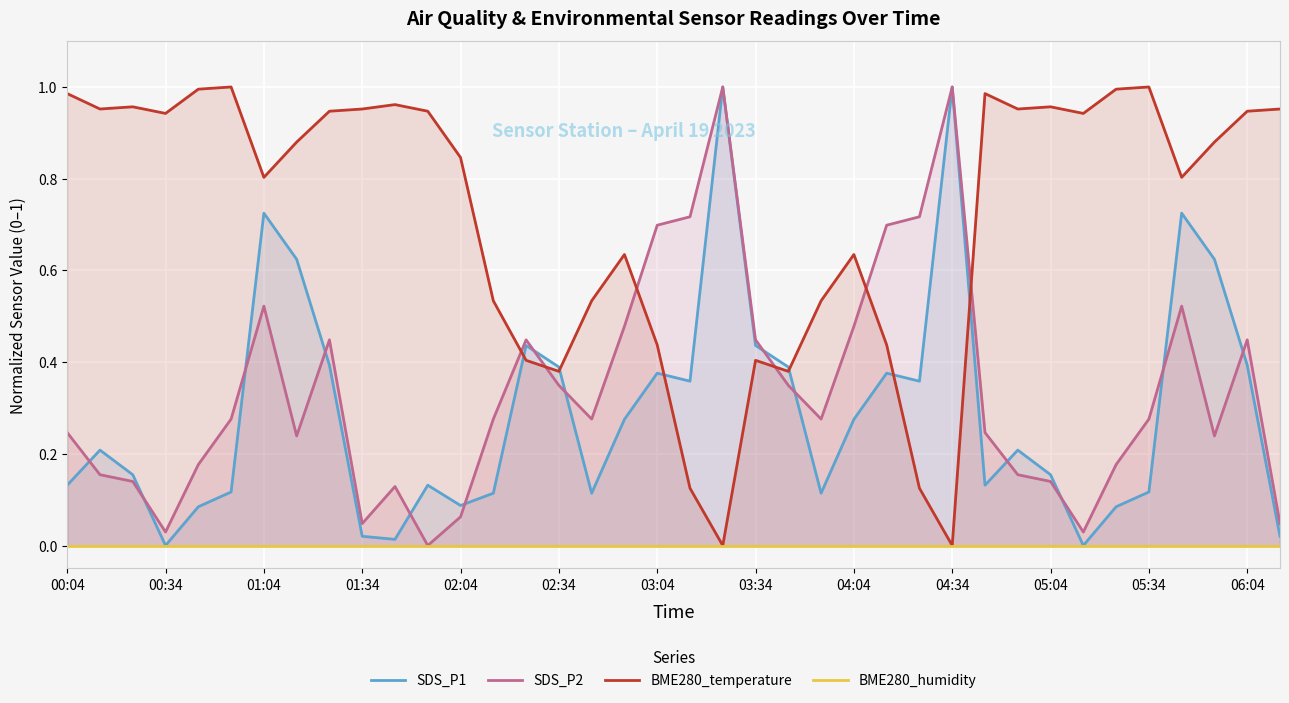

Which series ends up on top after the final intersection of SDS_P2 and BME280_temperature?

BME280_temperature